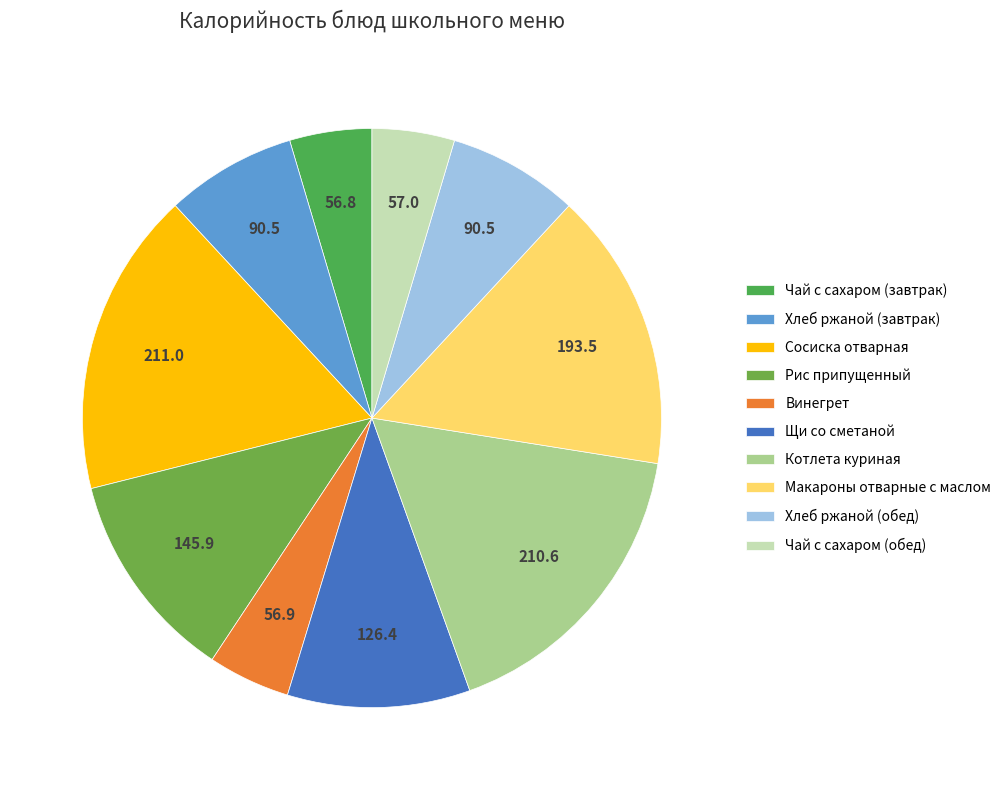

What is the ratio of the value at Чай с сахаром (обед) to the value at Котлета куриная?

0.3